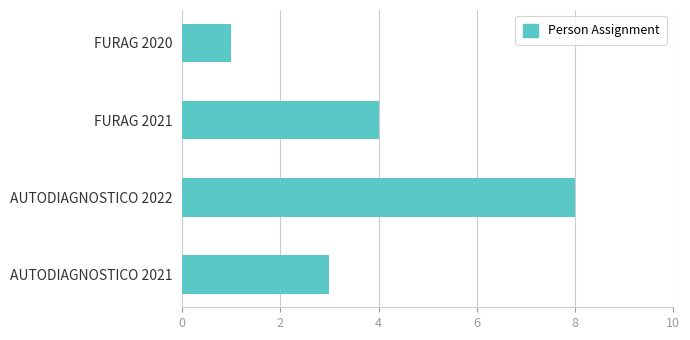

Does the chart contain any negative values?

No